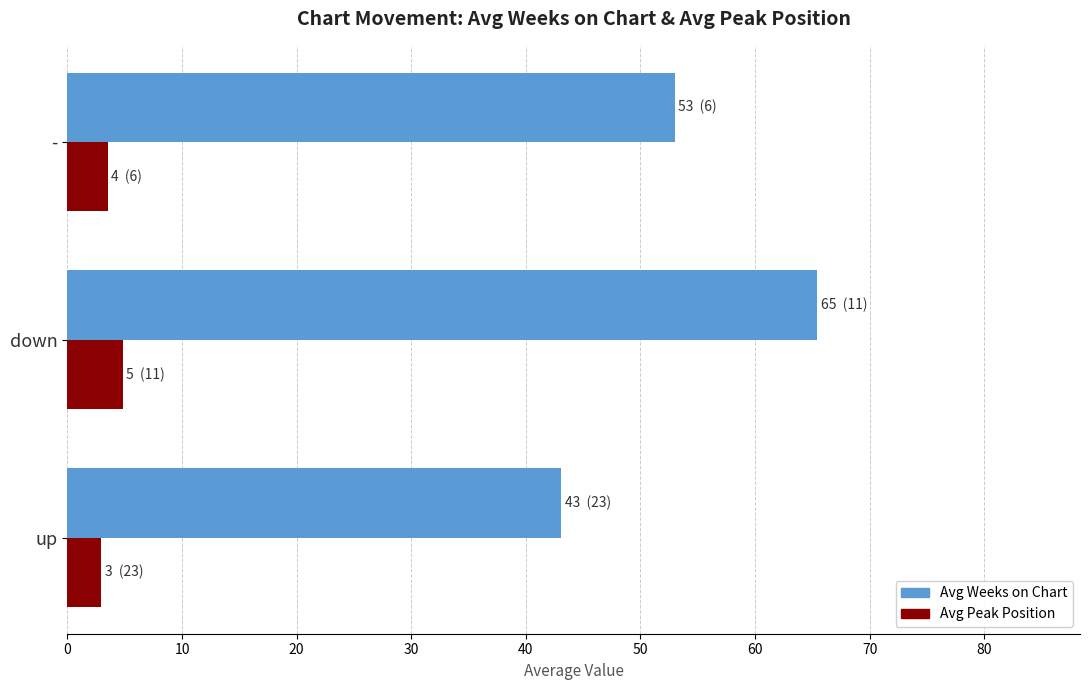

What is the approximate value of Avg Peak Position at up?

3.0